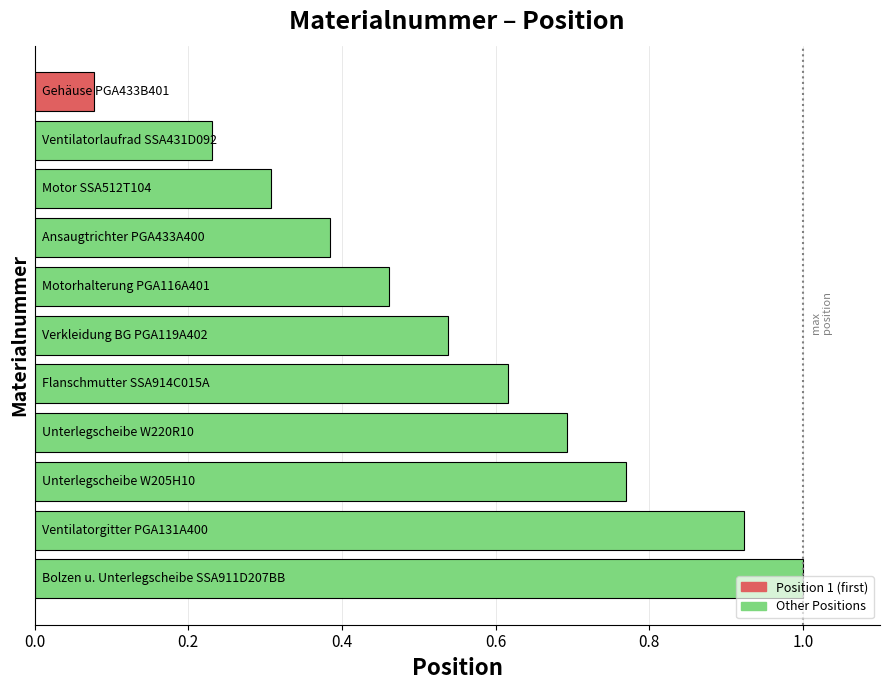

What is the sum of all values?

6.0